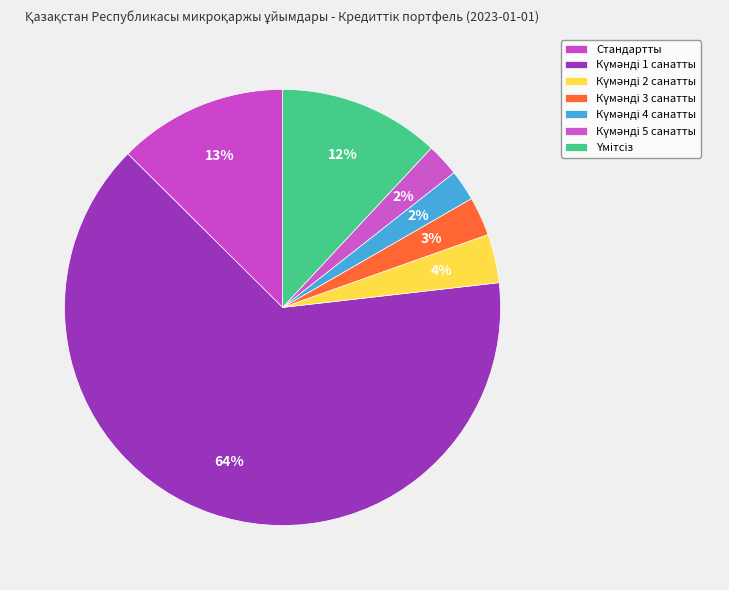

To the nearest percent, what is the difference between the Күмәнді 4 санатты and Күмәнді 1 санатты slice percentages?

62%